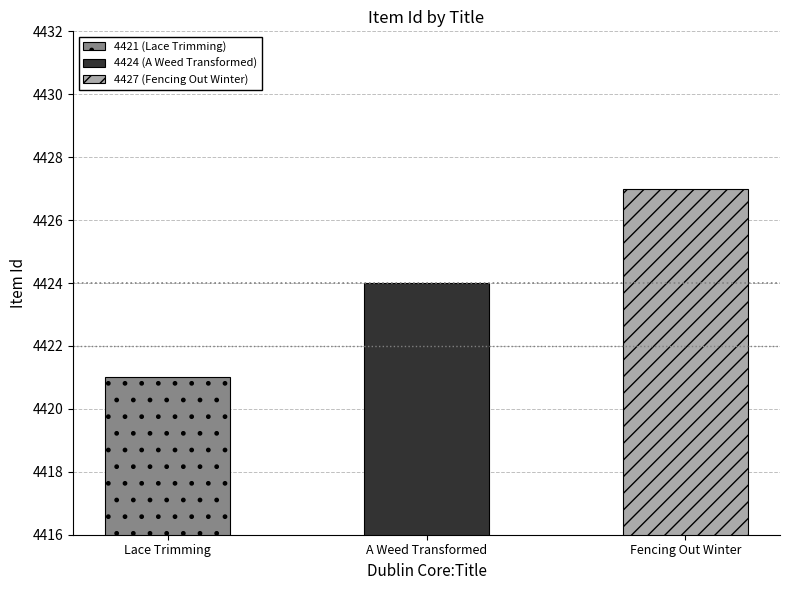

Are the bars grouped side by side (vs. stacked)?

No